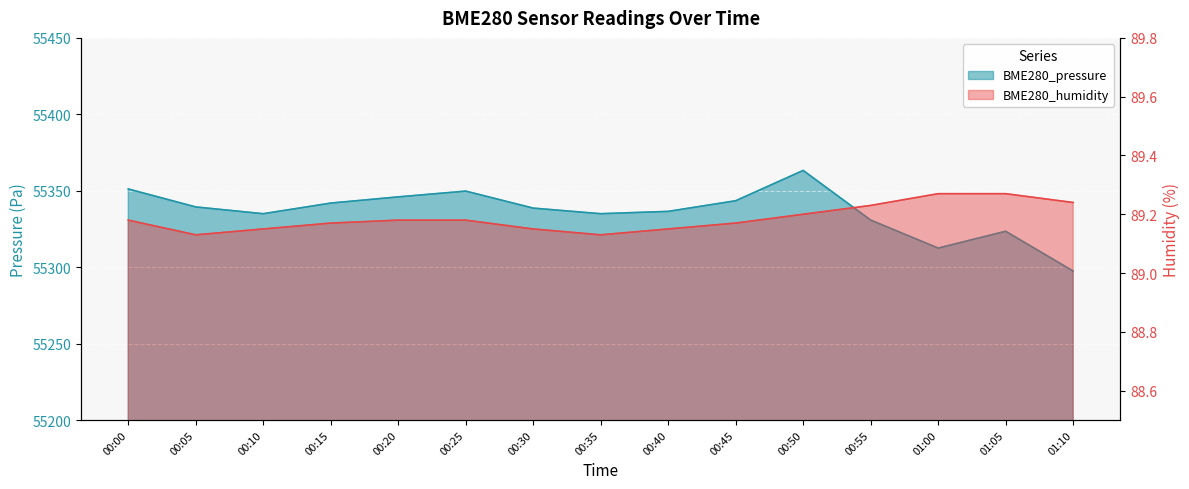

What are all the series names shown in the legend?

BME280_pressure, BME280_humidity